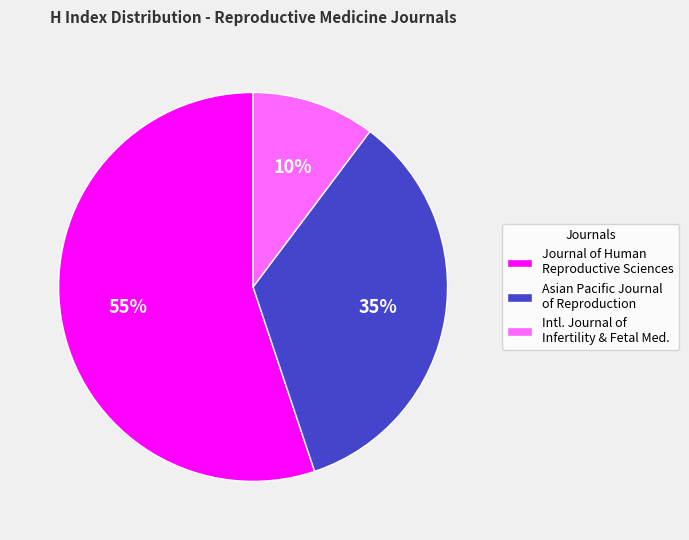

Combined, do Asian Pacific Journal of Reproduction and Journal of Human Reproductive Sciences account for over 50%?

Yes